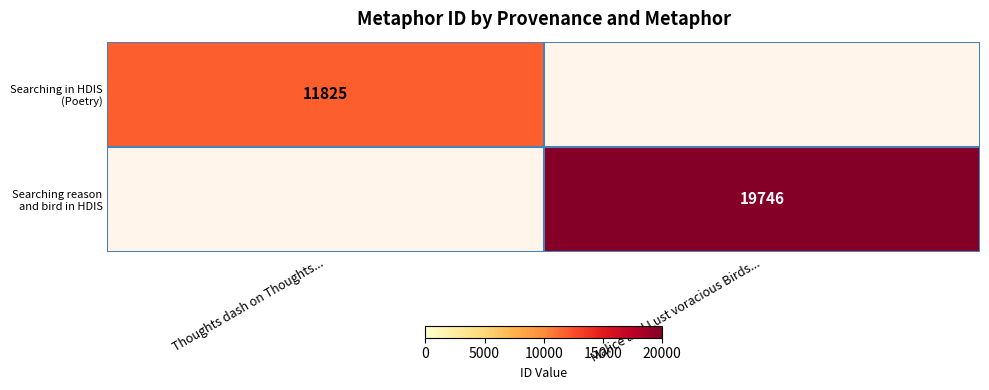

At how many categories does at least one series exceed 18463?

1